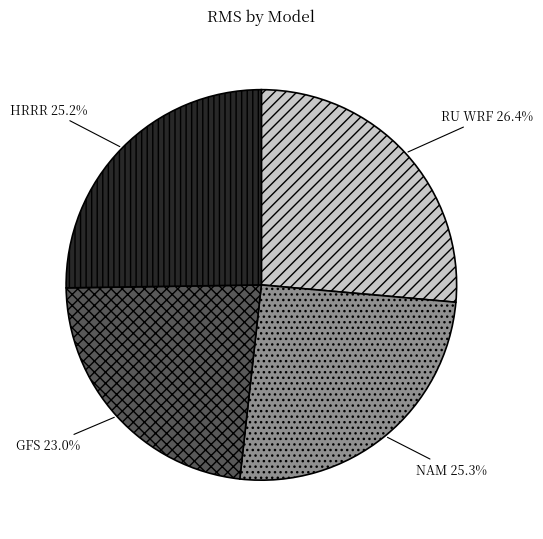

Which category has the smallest portion of the pie?

GFS